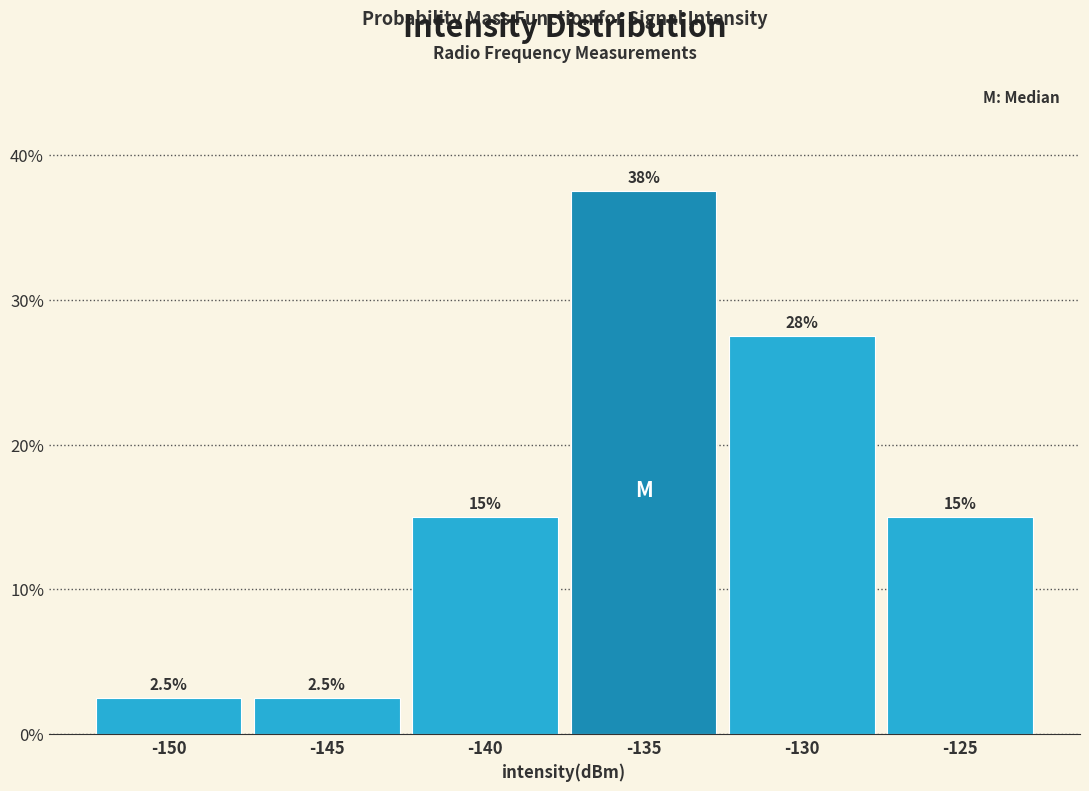

Reading left to right, what are all the values shown in this chart?

2.5	2.5	15.0	37.5	27.5	15.0